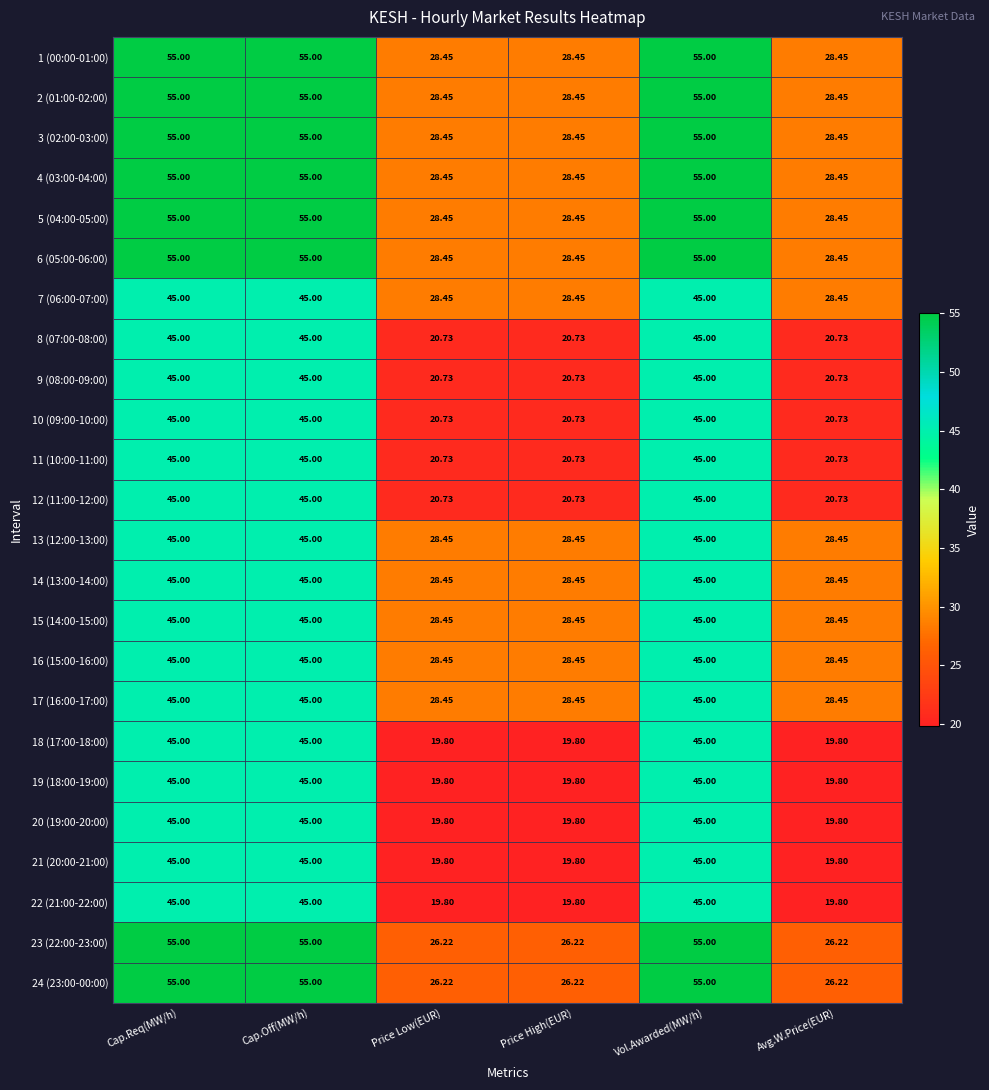

How many series are shown in this chart?

24